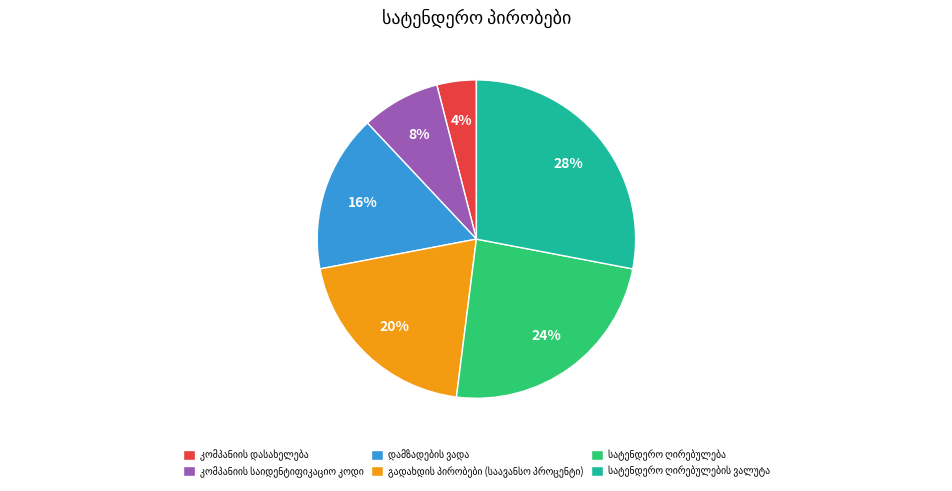

Is there a majority slice in this chart?

No